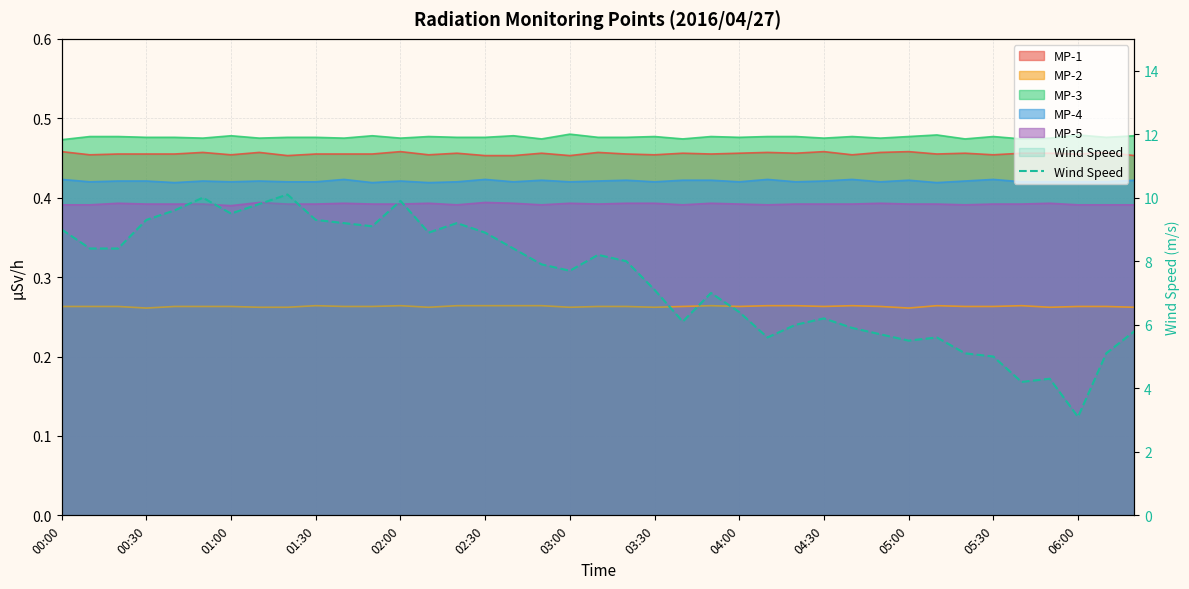

Where is the data nearest to the value 6?

26